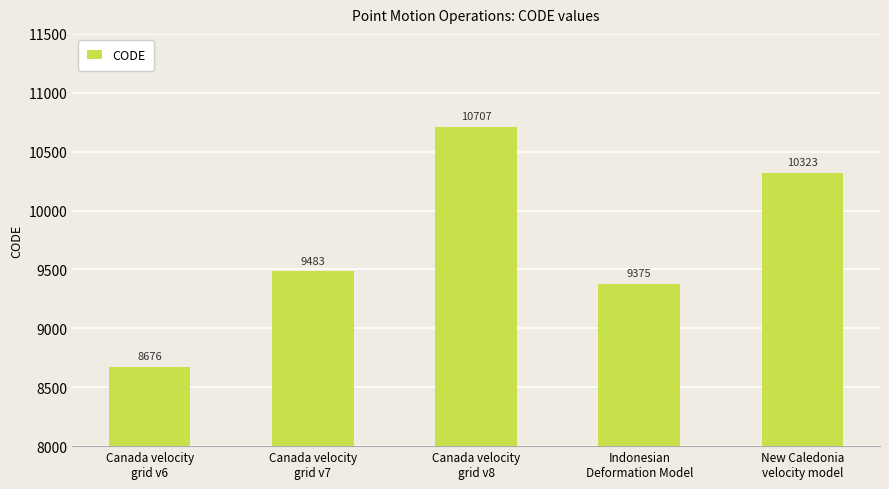

What is the ratio of the value at Canada velocity
grid v7 to the value at Indonesian
Deformation Model?

1.0